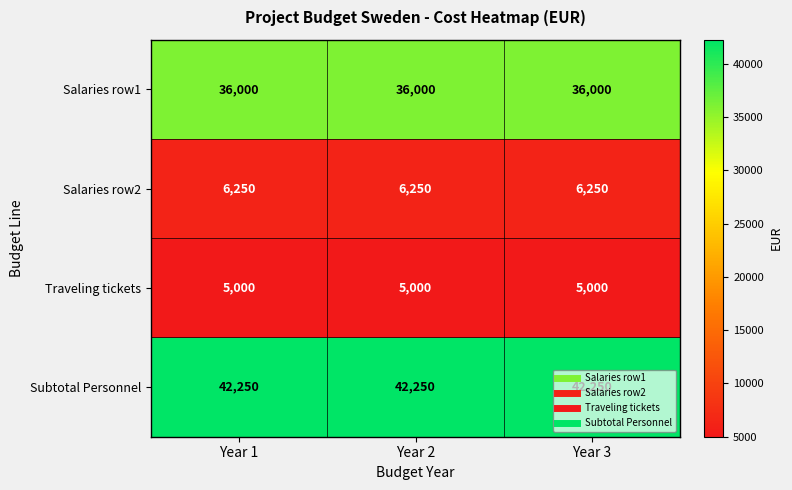

What value does the Salaries row2 series have at Year 1?

6250